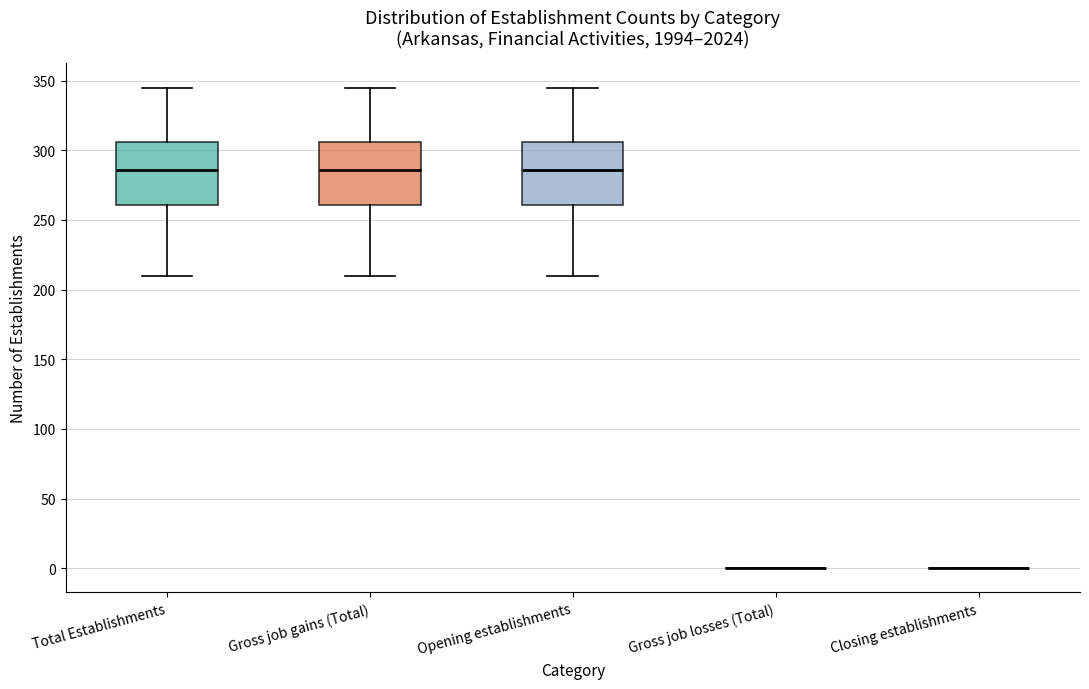

Reading left to right, transcribe this box plot: for each box, give where its median line is, the range the box spans, and where its two whiskers end, as read against the y-axis. The values are not printed on the chart, so give them approximately, as read against the axis.

Total Establishments: median 285, box 260 to 305, whiskers 210 to 345
Gross job gains (Total): median 285, box 260 to 305, whiskers 210 to 345
Opening establishments: median 285, box 260 to 305, whiskers 210 to 345
Gross job losses (Total): box collapsed to a line at 0, whiskers 0 to 0
Closing establishments: box collapsed to a line at 0, whiskers 0 to 0